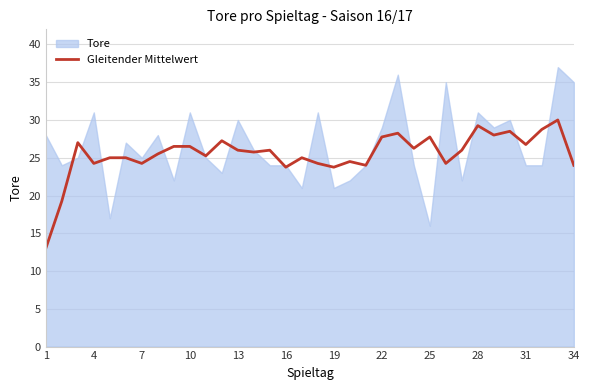

How many values are below 26?

17